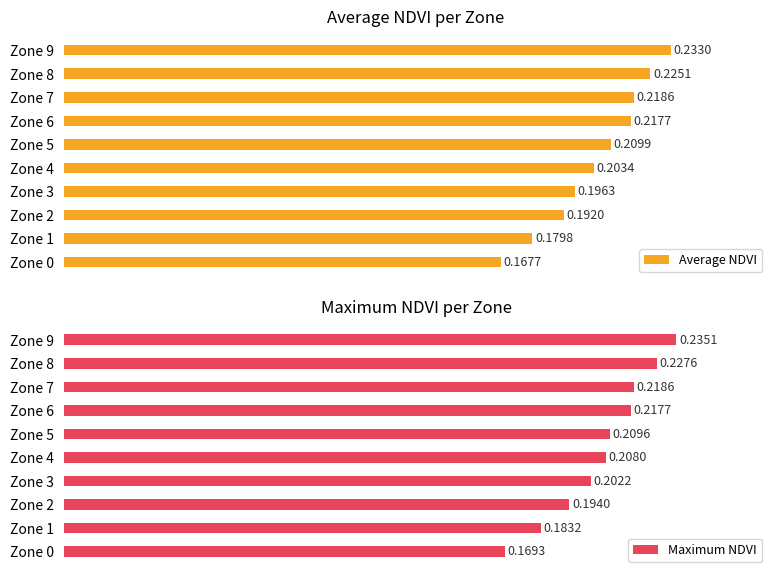

At which category is the sum across all series the highest?

Zone 9